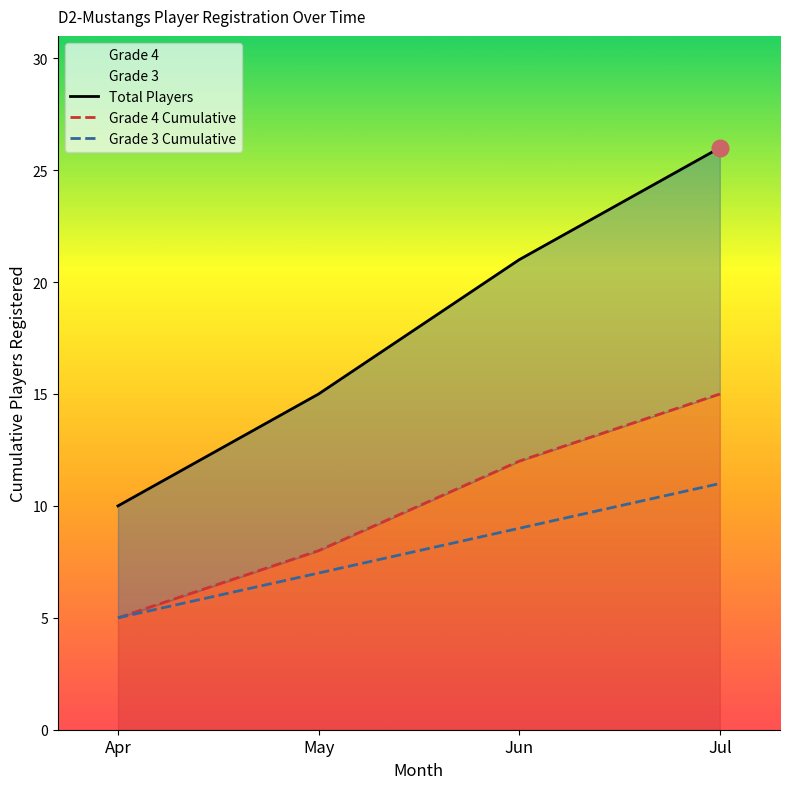

Reading left to right, extract all data points from this chart.

Total Players: Apr=10	May=15	Jun=21	Jul=26
Grade 4 Cumulative: Apr=5	May=8	Jun=12	Jul=15
Grade 3 Cumulative: Apr=5	May=7	Jun=9	Jul=11